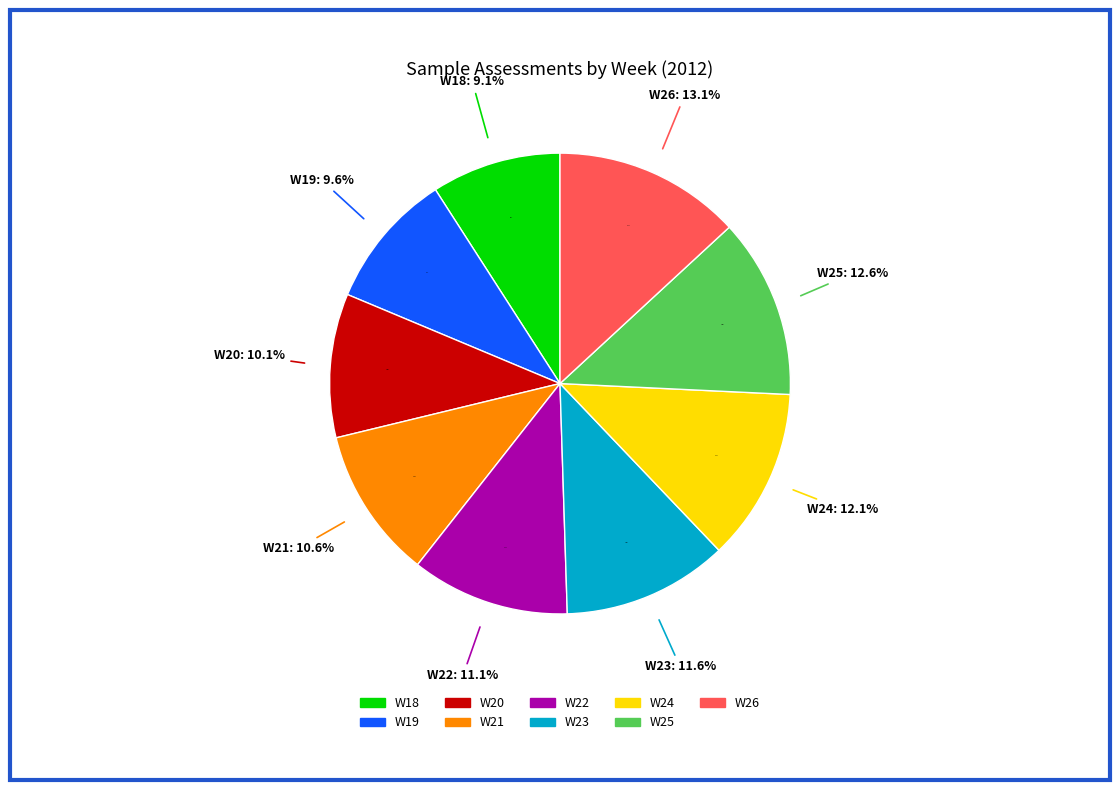

Approximately how many times larger is the value at W22 compared to W23?

1.0